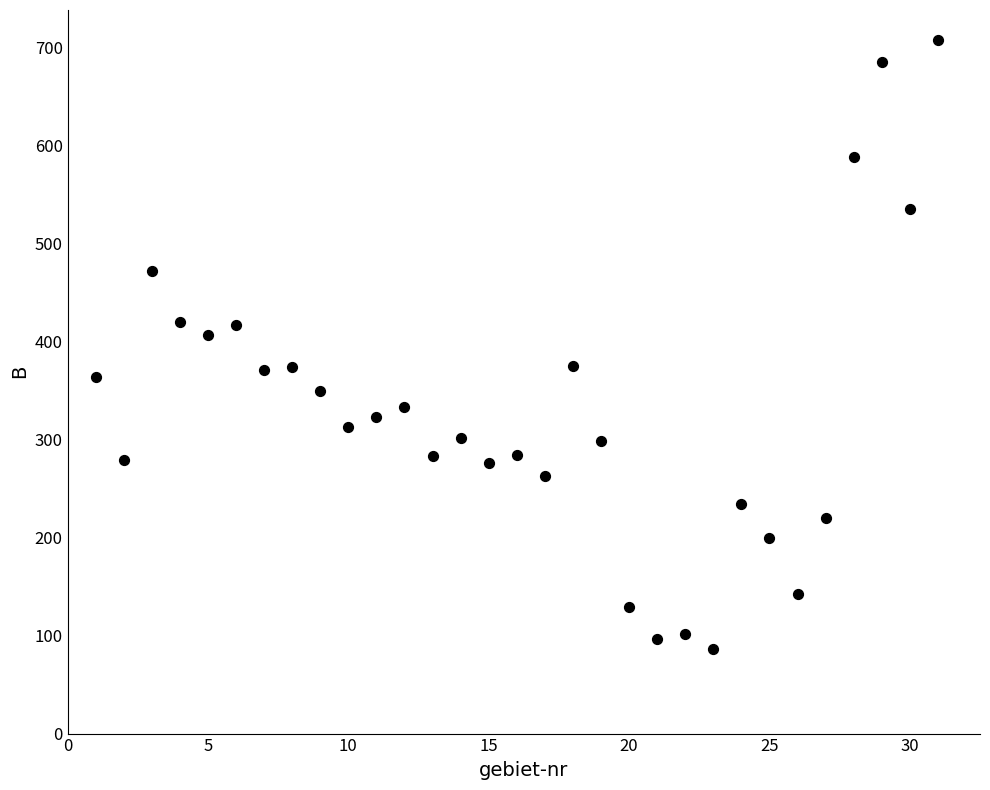

What is the range of Y values (max minus min)?

621